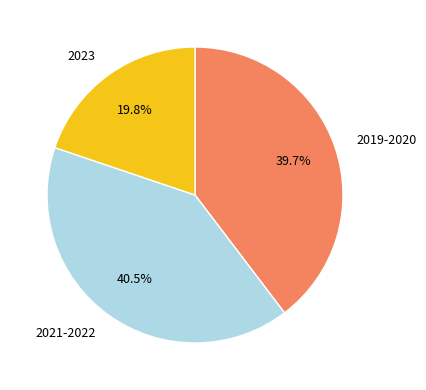

How many segments does this pie chart have?

3